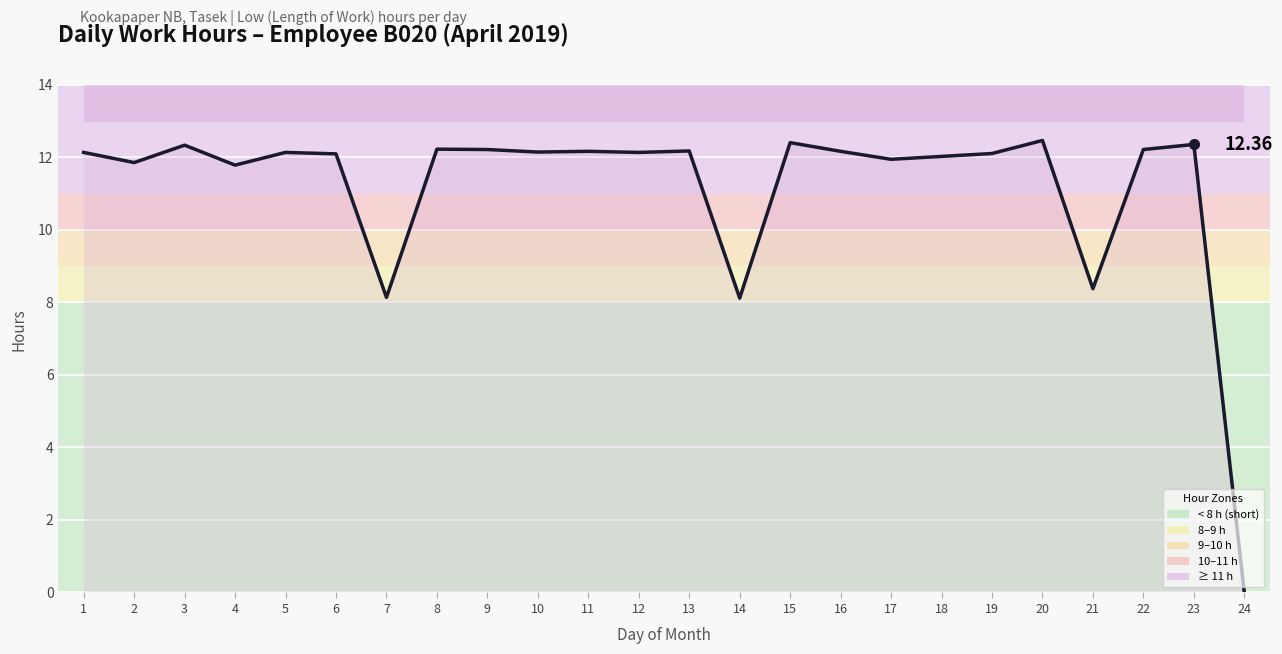

Between 21 and 6, which is larger?

6